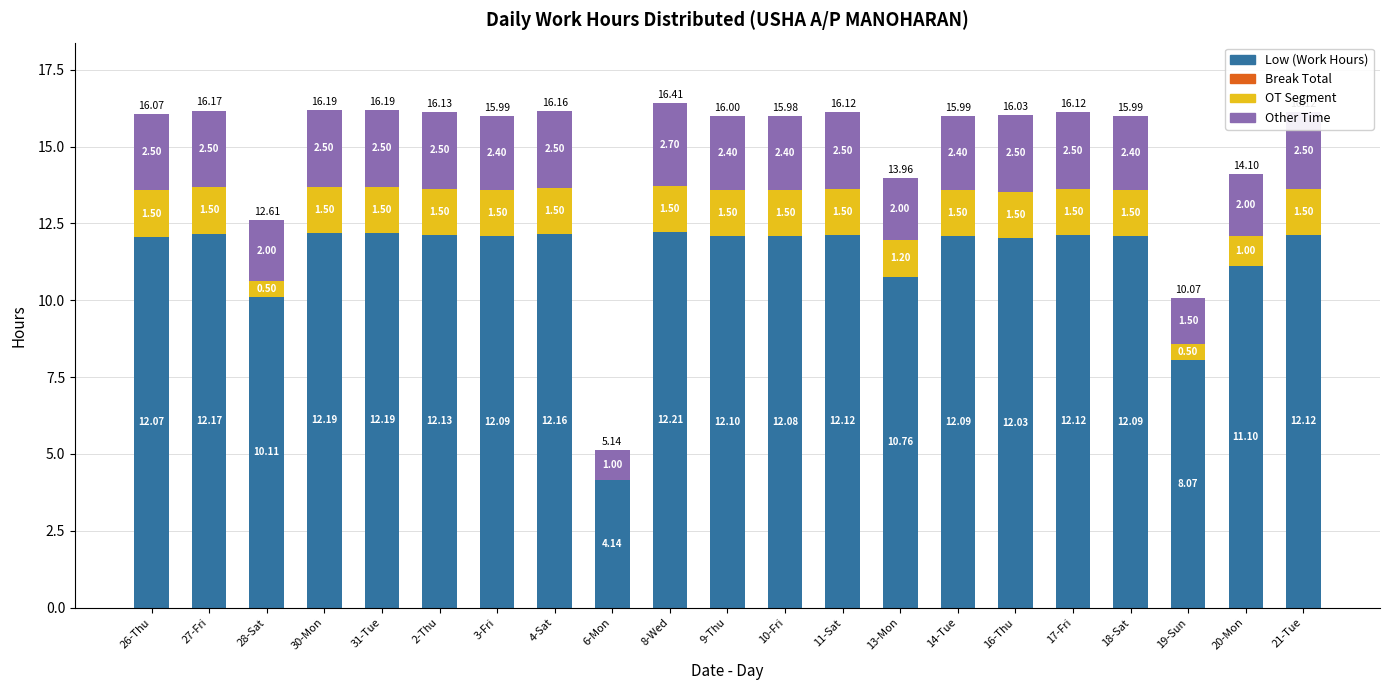

What is the total value across all series at 31-Tue?

16.2